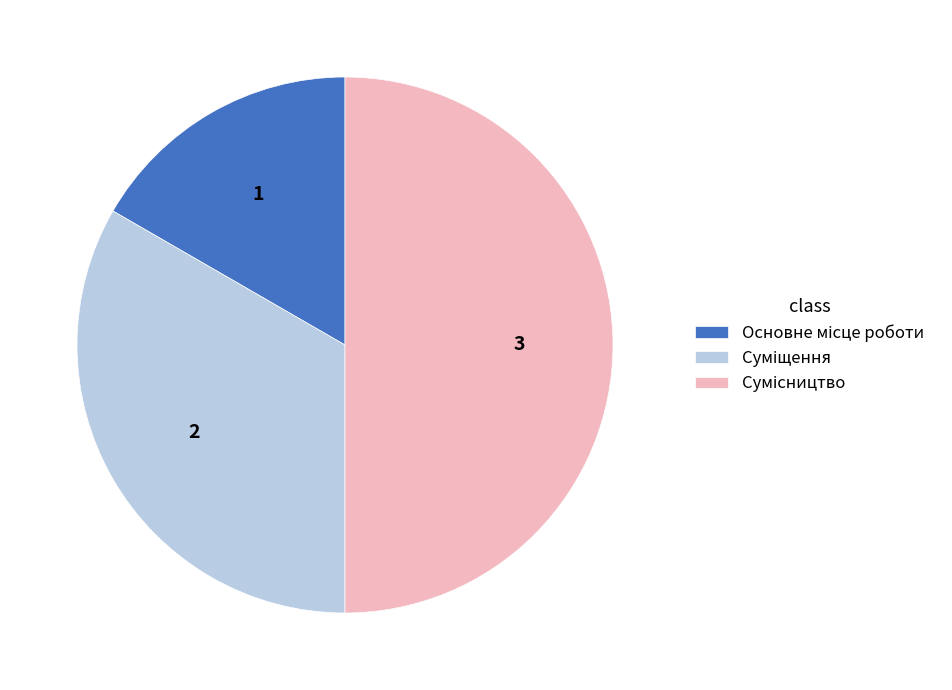

Is it true that Суміщення is 24% of the pie?

False